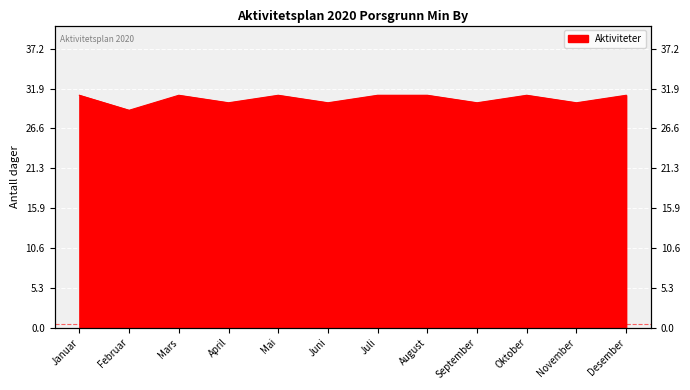

What is the value of the 6th point from the left?

30